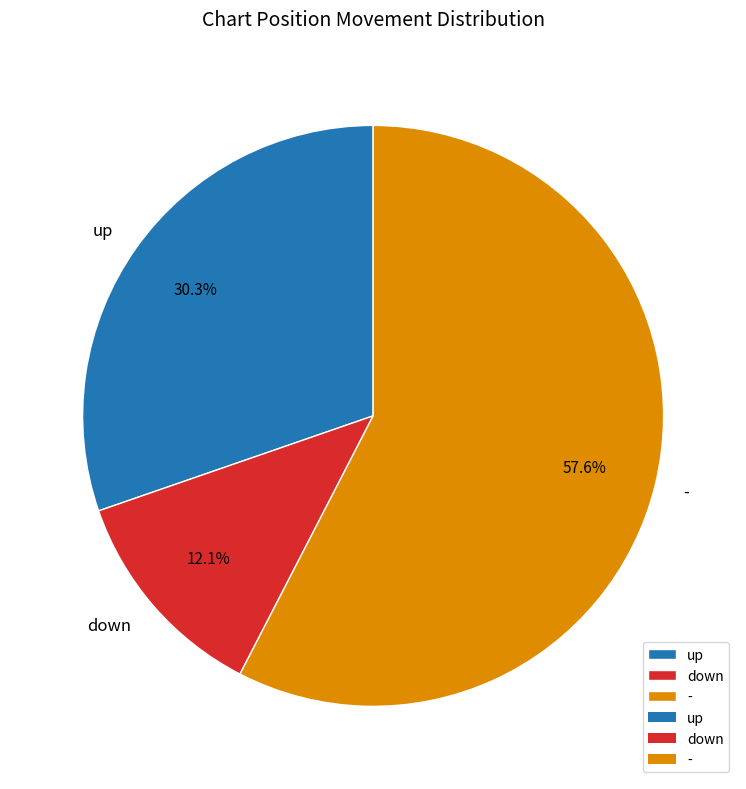

What is the largest slice in the pie chart?

-